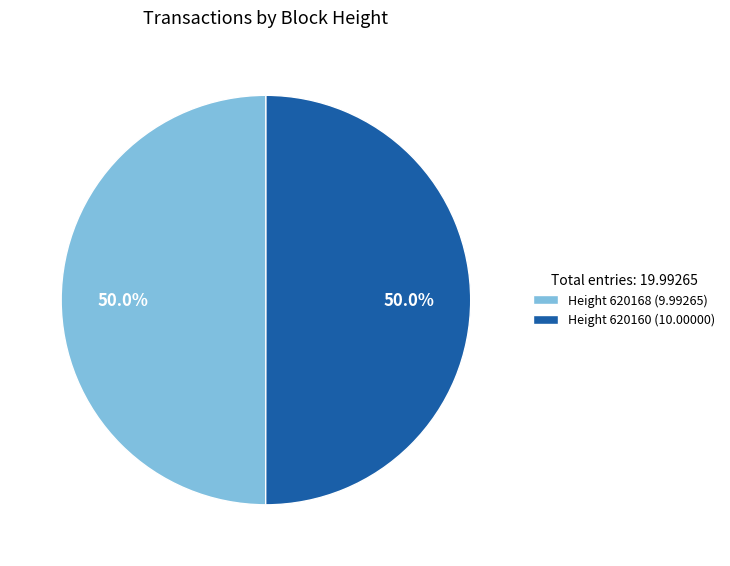

How much of the chart is everything except Height 620168 (9.99265)?

50.0%